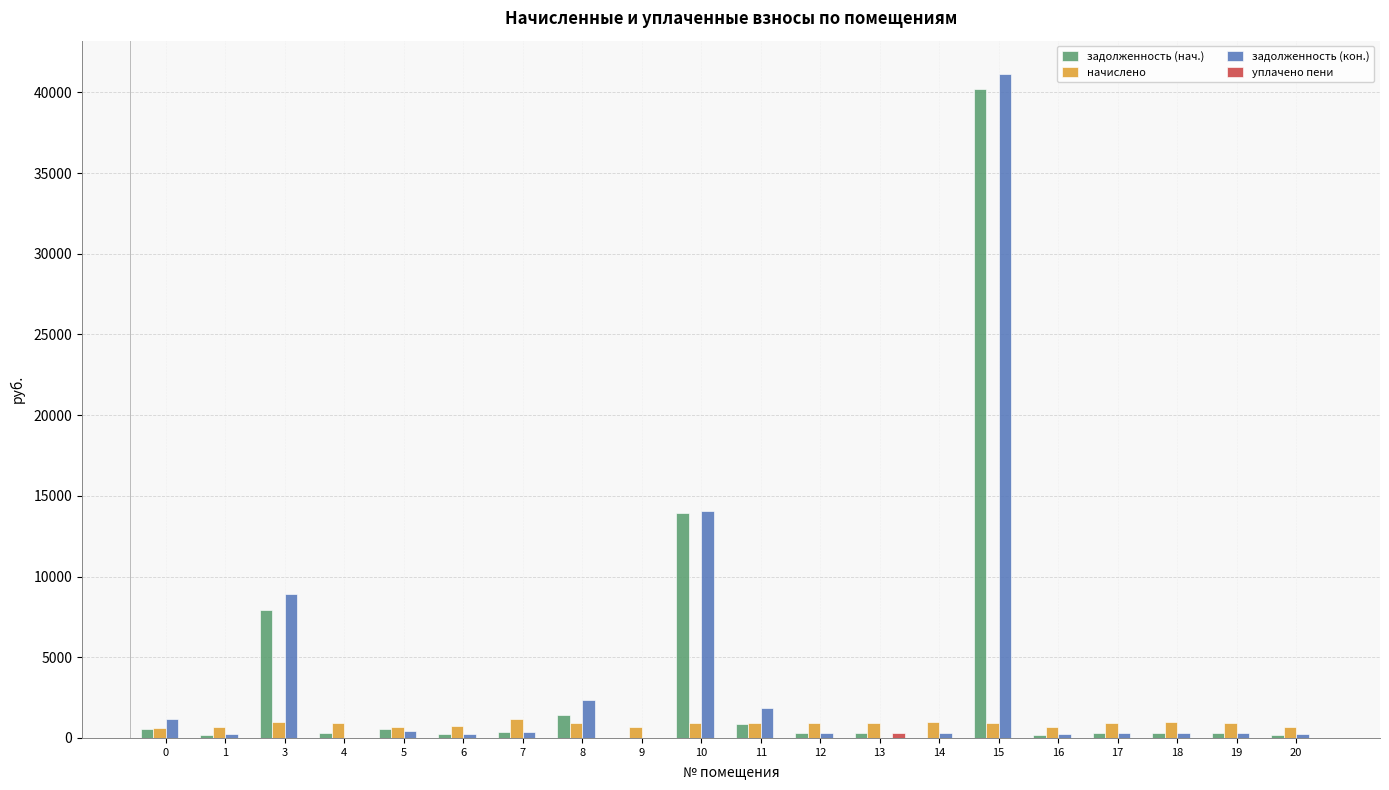

Is the value of задолженность (кон.) at 0 greater than the value of задолженность (нач.) at 16?

Yes